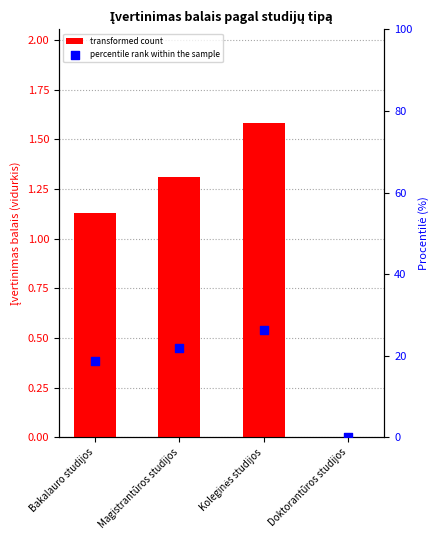

Which series has the largest Y range (max minus min)?

percentile rank within the sample